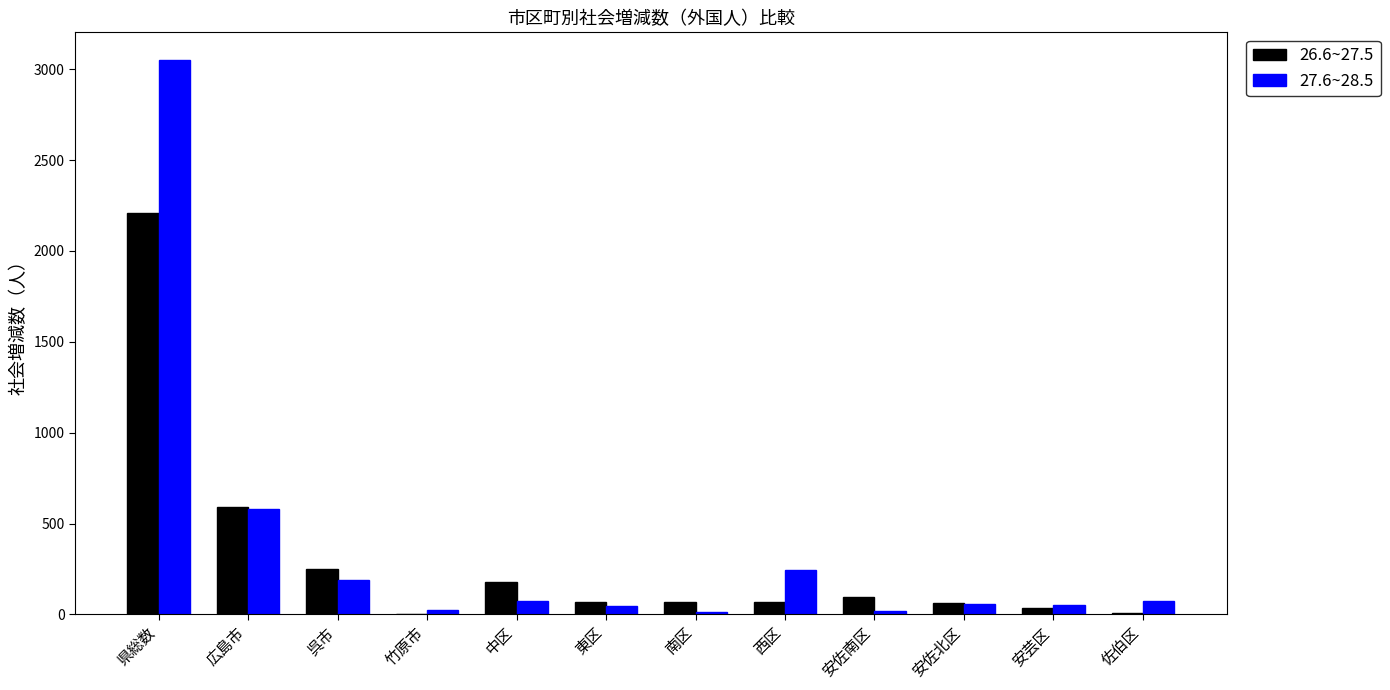

The 27.6~28.5 series shows 76 at 中区. True or false?

True